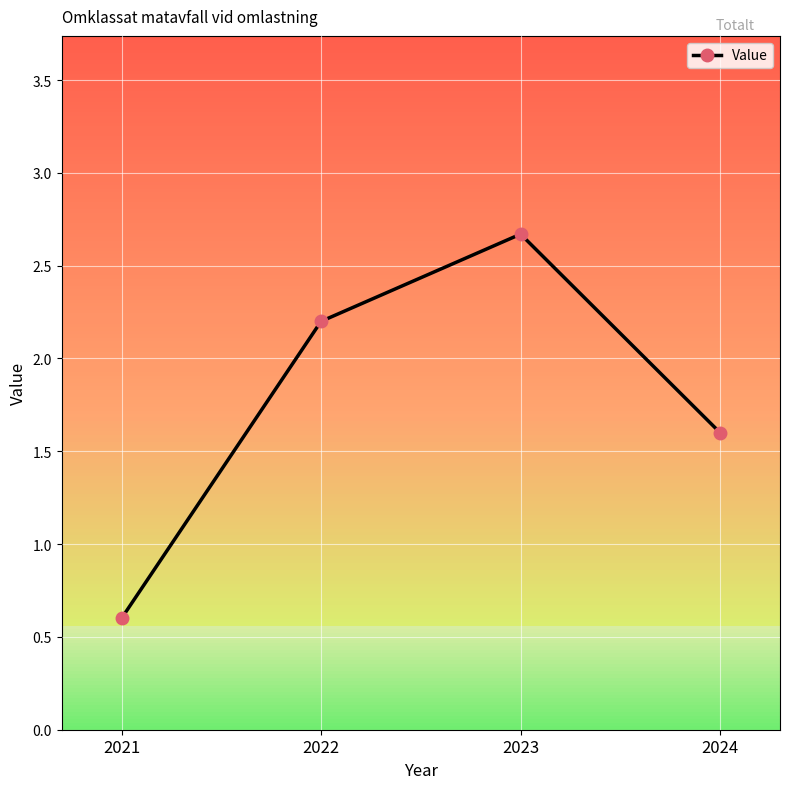

Count the number of categories in the chart.

4